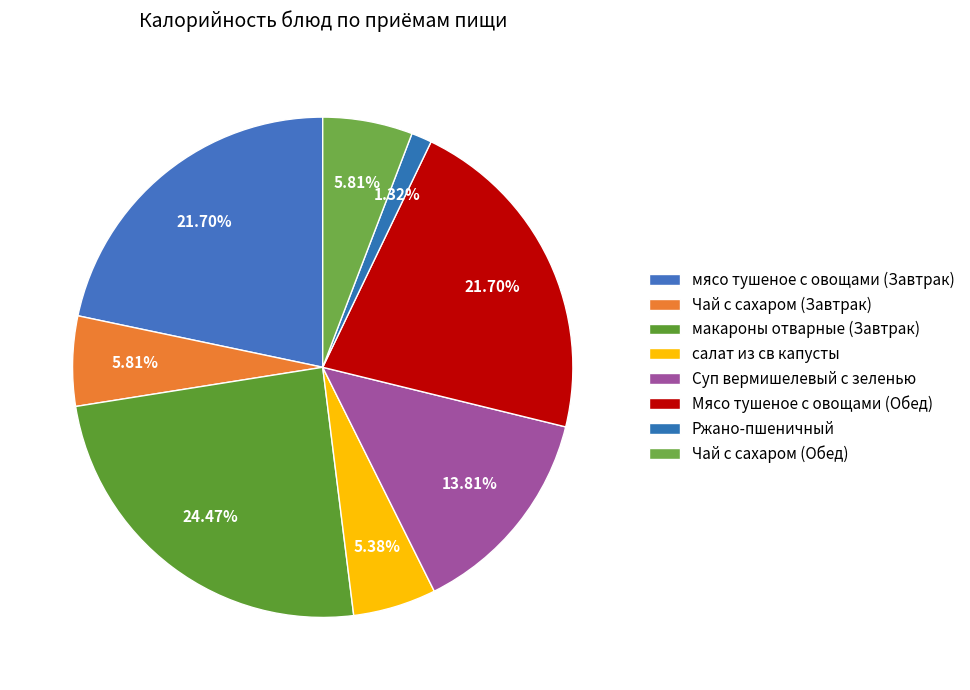

To the nearest percent, what percentage of the pie is Мясо тушеное с овощами (Обед)?

22%